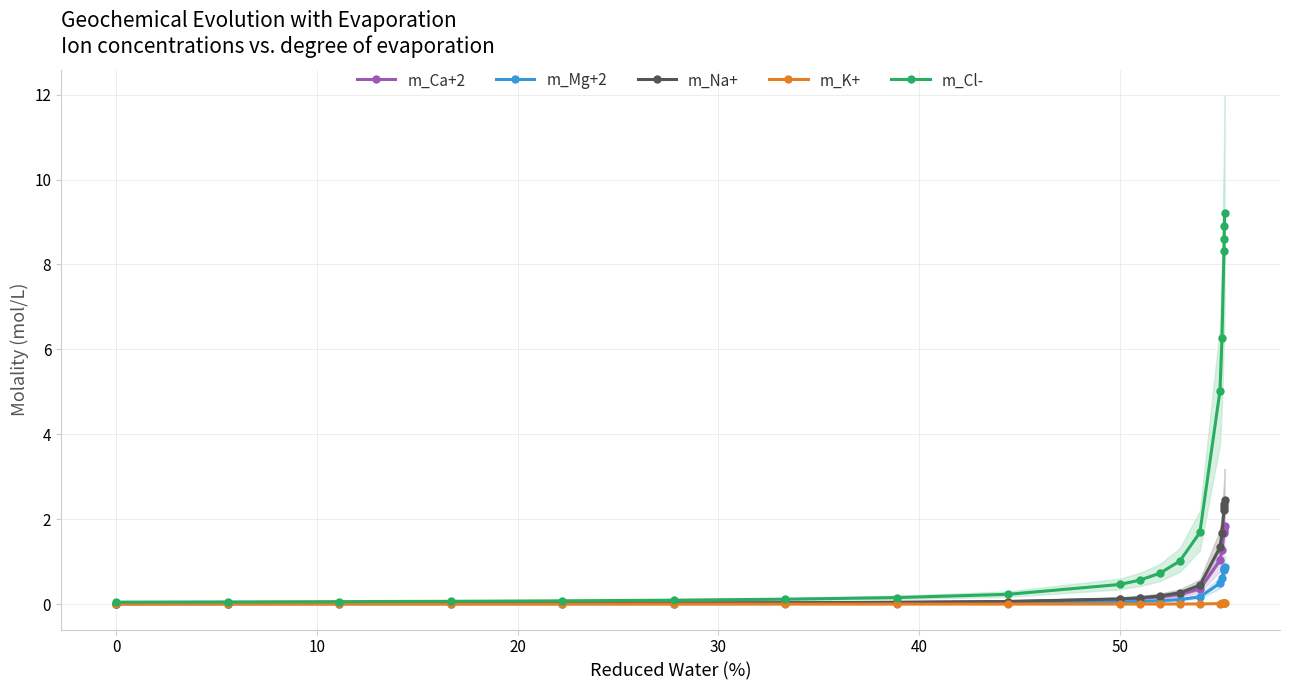

How many distinct data groups are displayed?

5